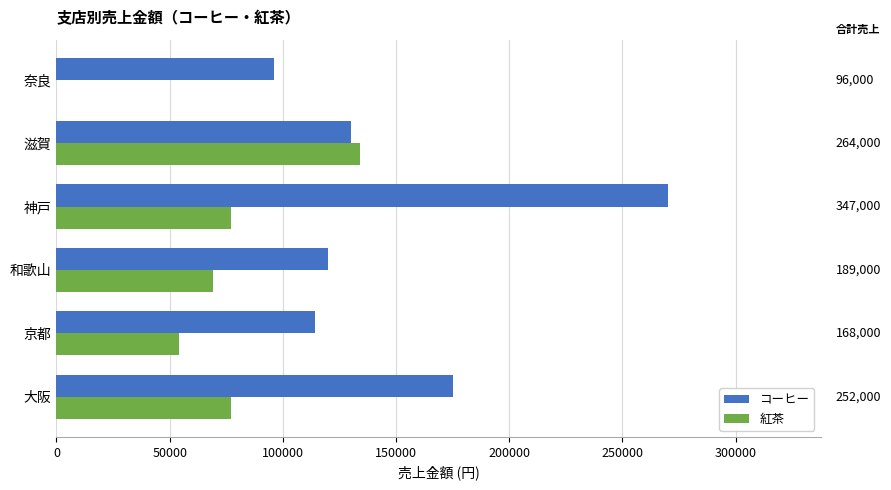

What are all the series names shown in the legend?

コーヒー, 紅茶